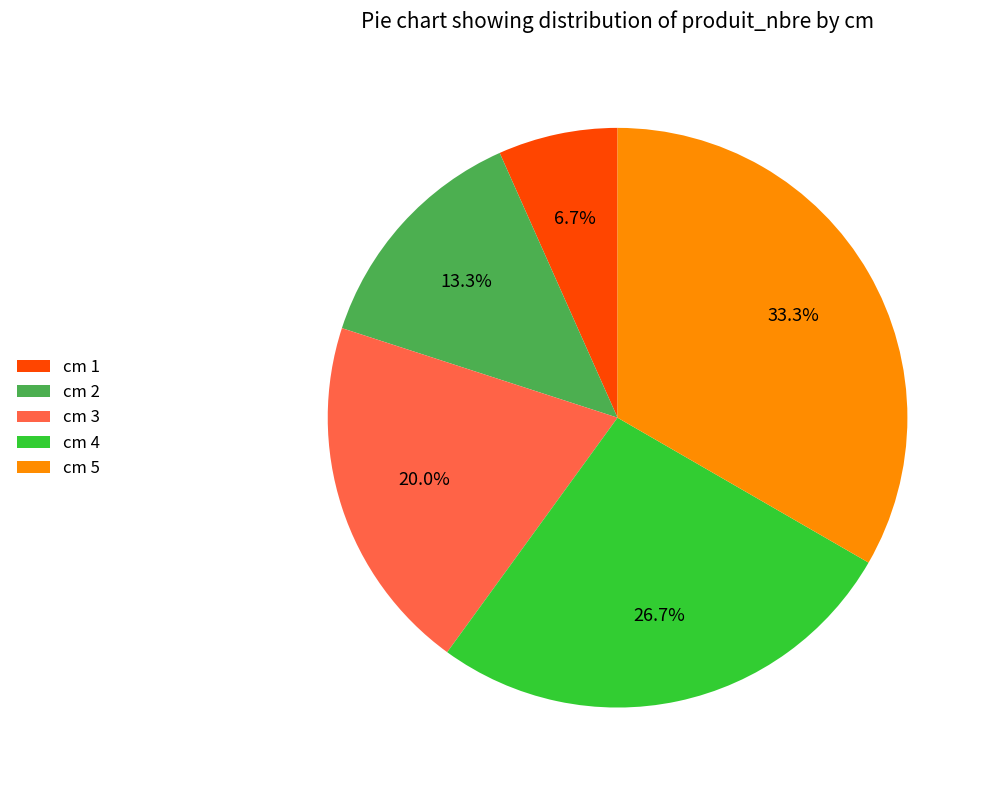

Is there any slice that represents more than half of the pie?

No